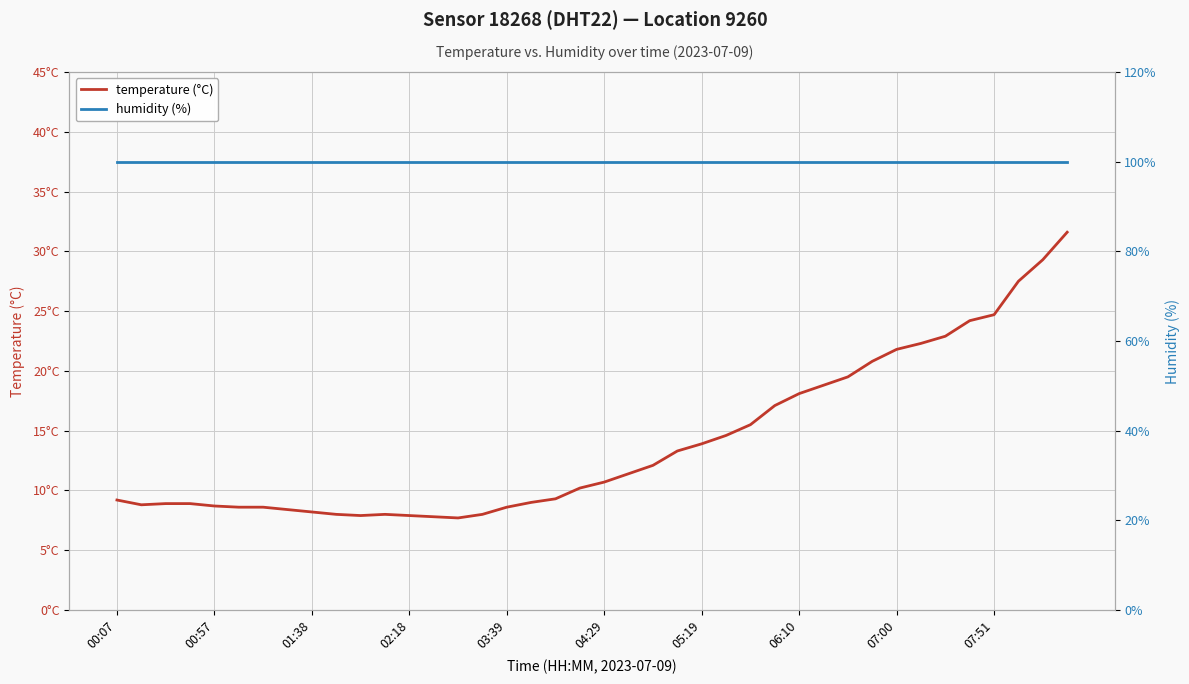

What is the highest value of the humidity (%) series?

99.9